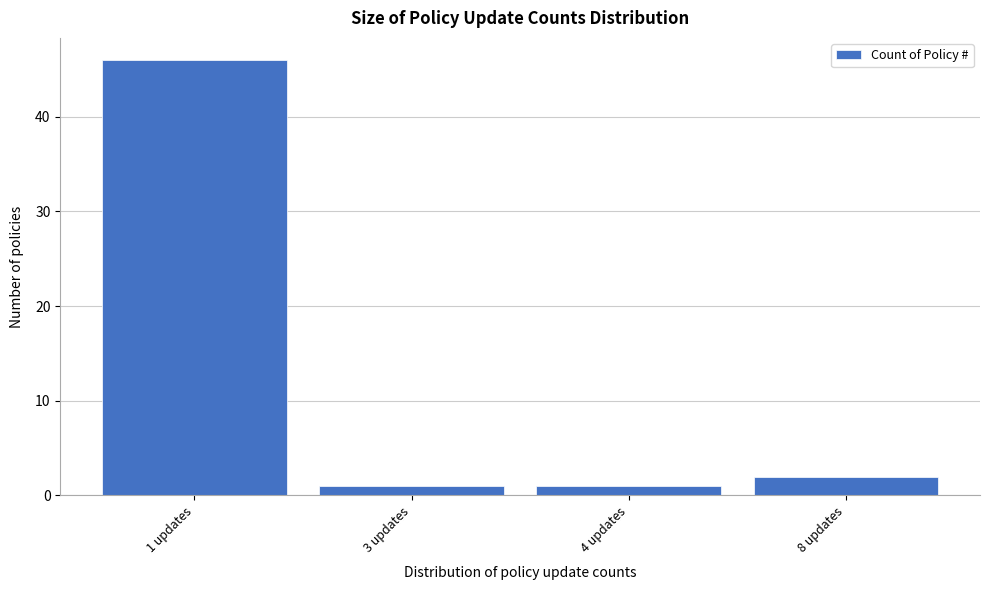

Reading left to right, extract all data points from this chart.

1 updates=46	3 updates=1	4 updates=1	8 updates=2